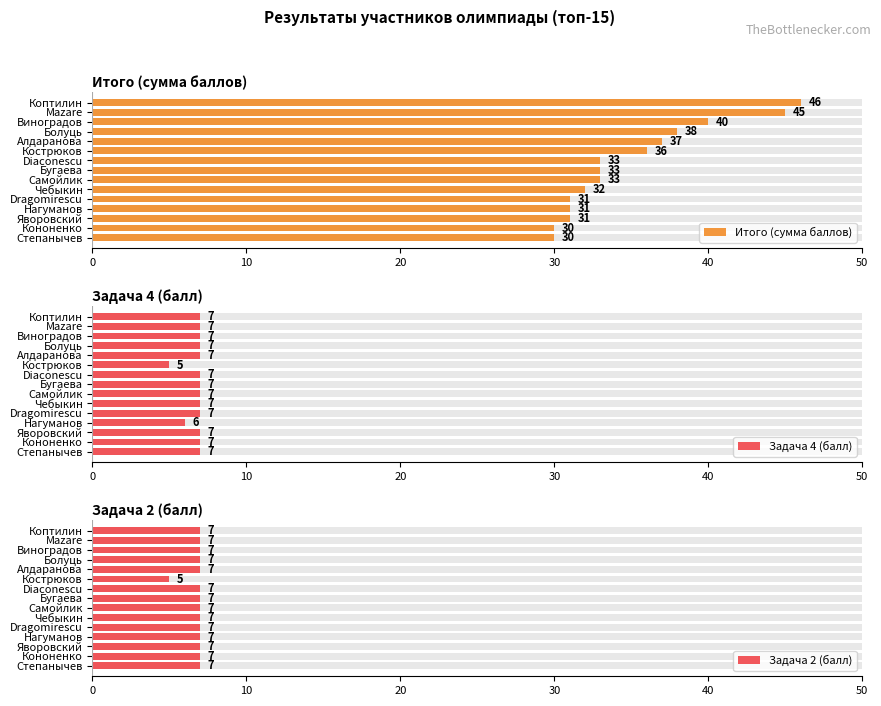

How many bars are there in each group?

3